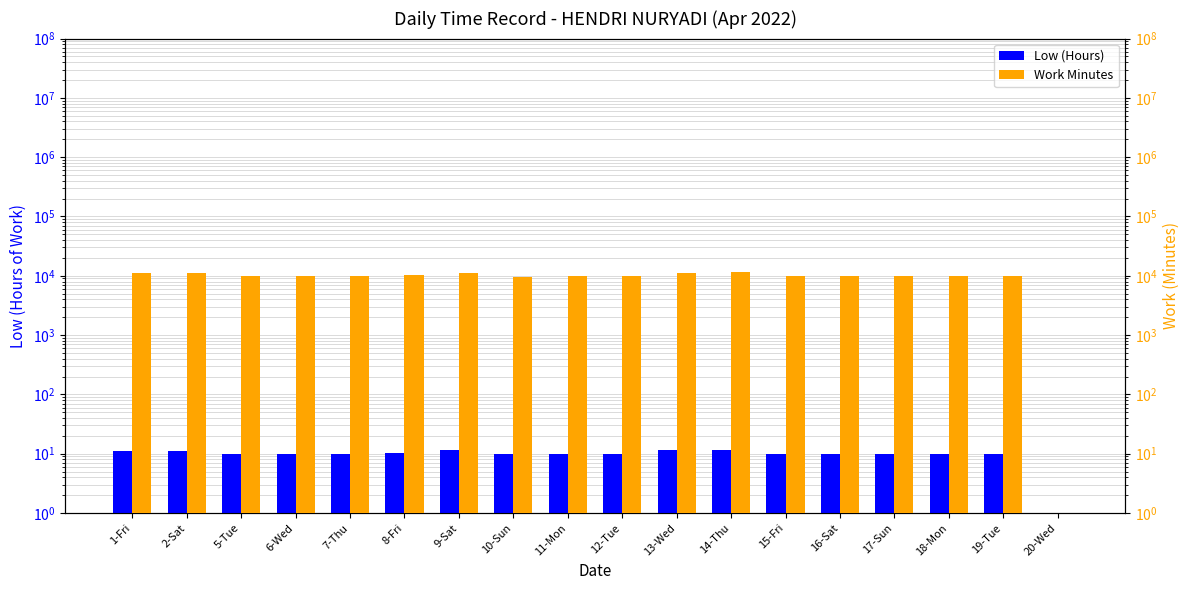

Where is Work Minutes nearest to the value 5705?

10-Sun